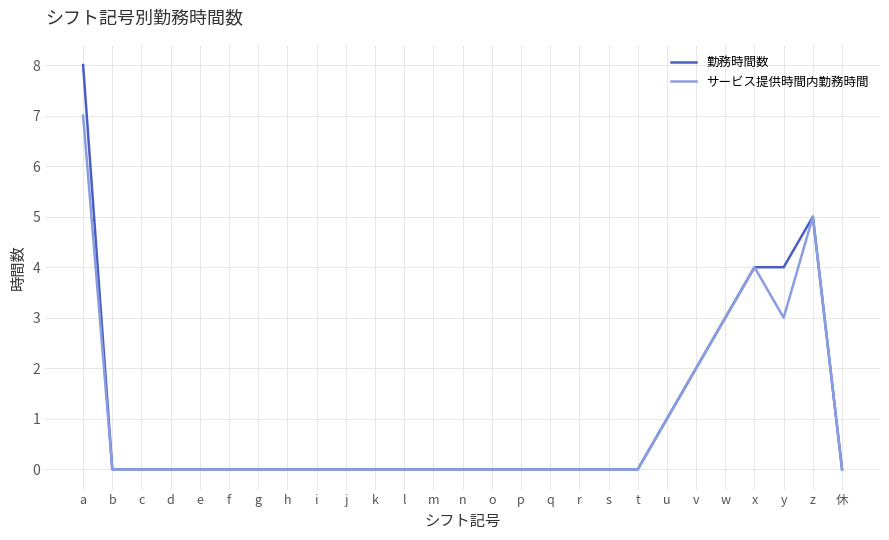

In サービス提供時間内勤務時間, how many points are higher than both neighbors (excluding endpoints)?

2